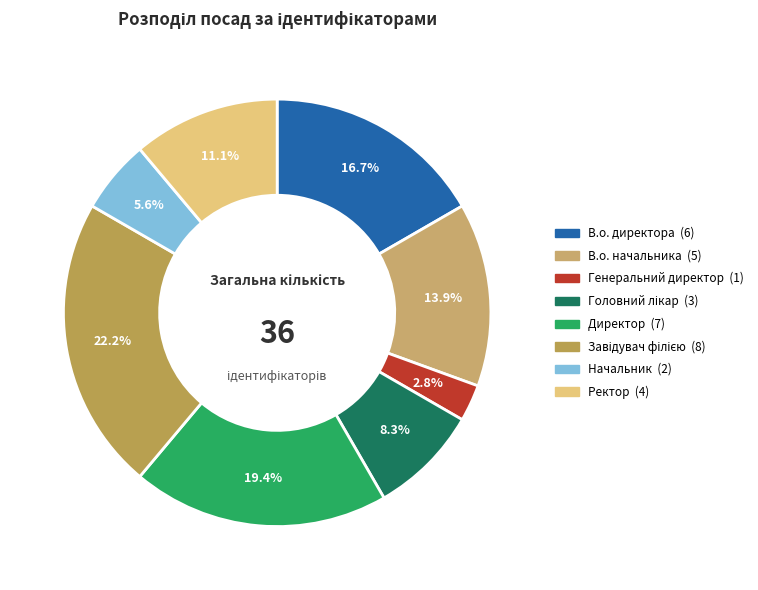

The Головний лікар slice represents 8% of the pie. True or false?

True